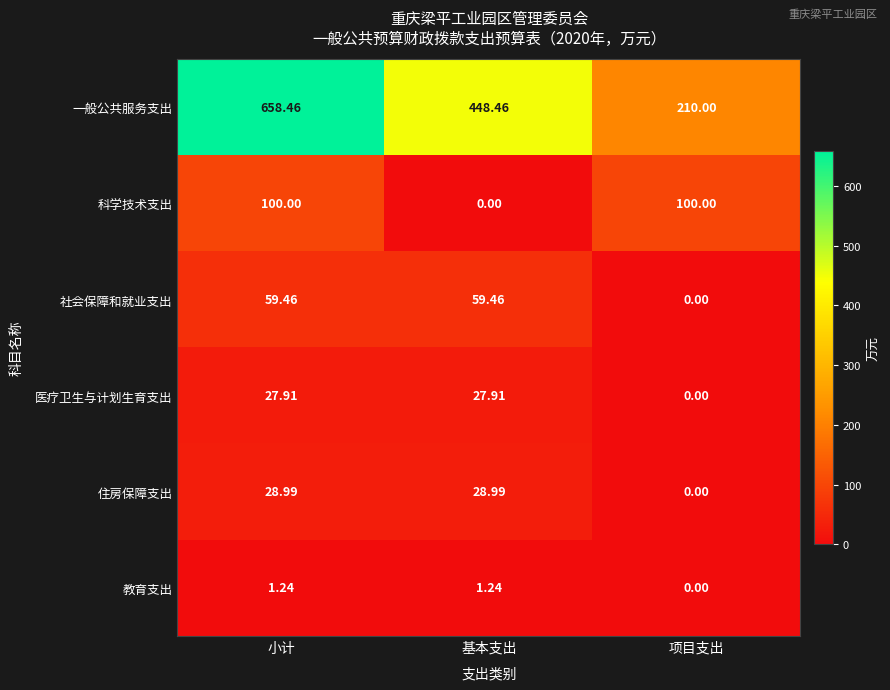

Rank the series by their maximum value, from lowest to highest.

教育支出, 医疗卫生与计划生育支出, 住房保障支出, 社会保障和就业支出, 科学技术支出, 一般公共服务支出